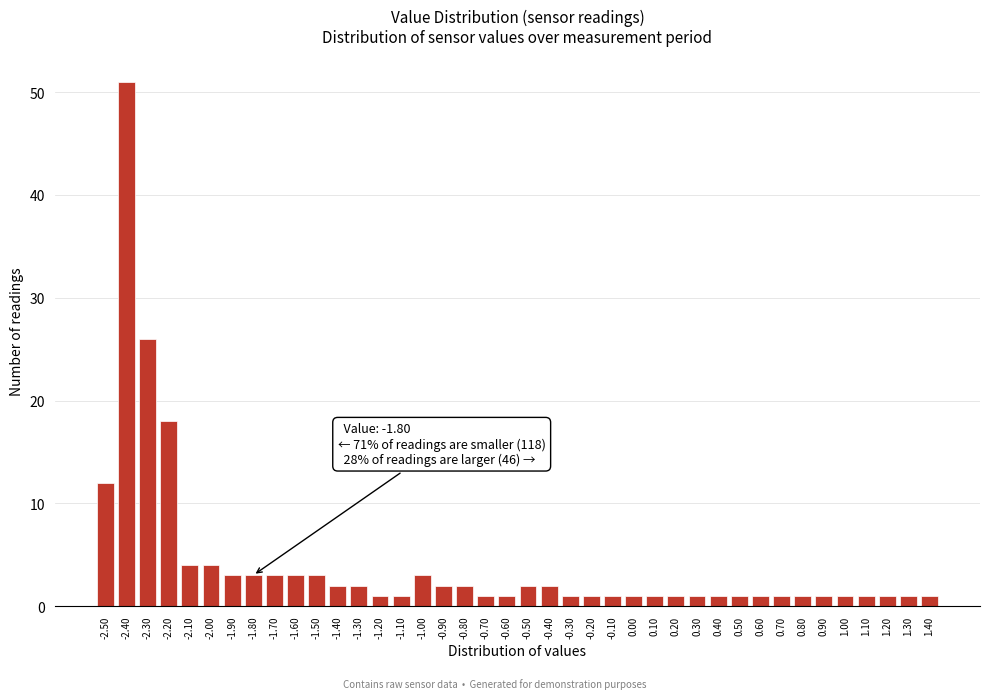

Over which range of the x-axis is the bar tallest?

-2.45 to -2.35